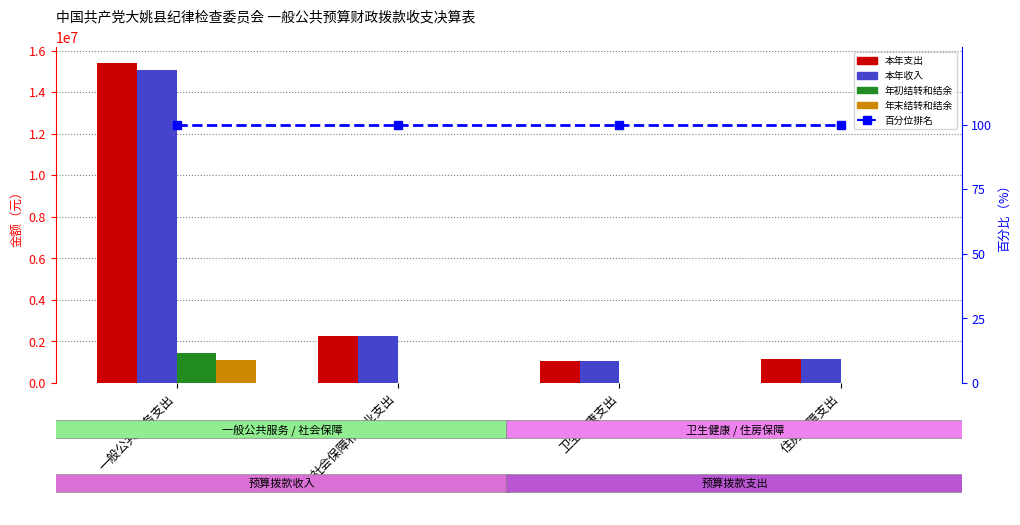

How many groups of bars are there?

4